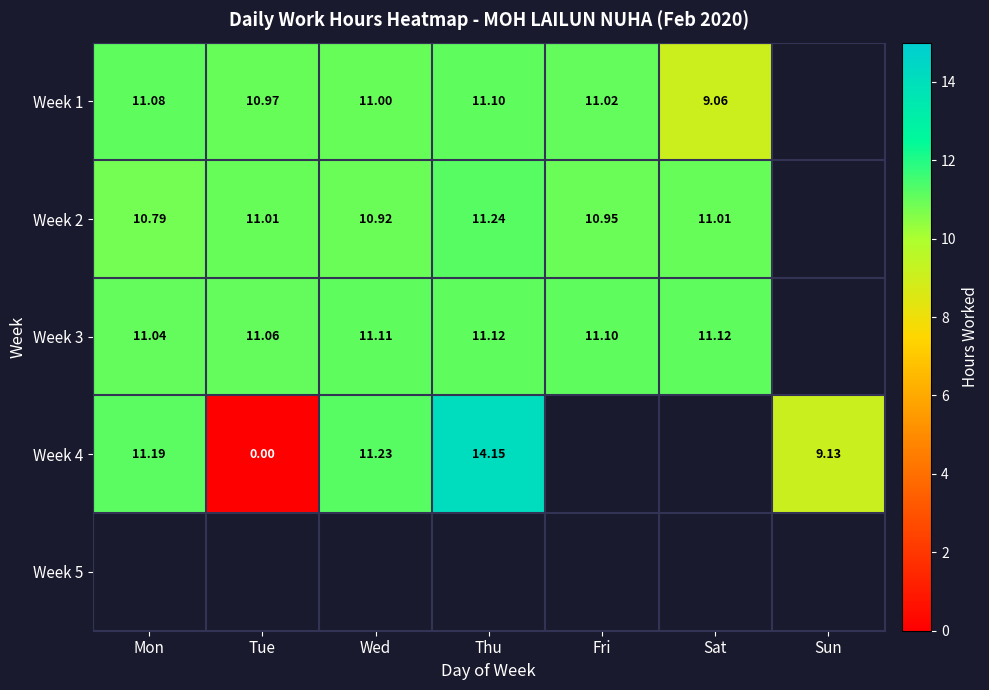

Is the value of Week 1 at Sat greater than the value of Week 4 at Thu?

No